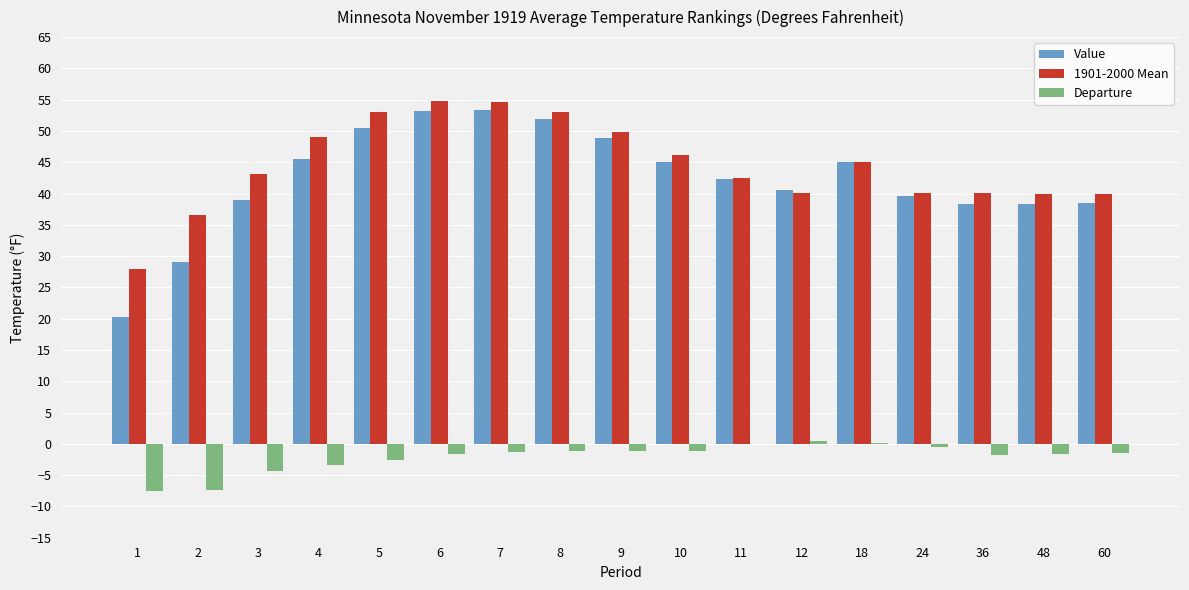

Are the bars grouped side by side (vs. stacked)?

Yes